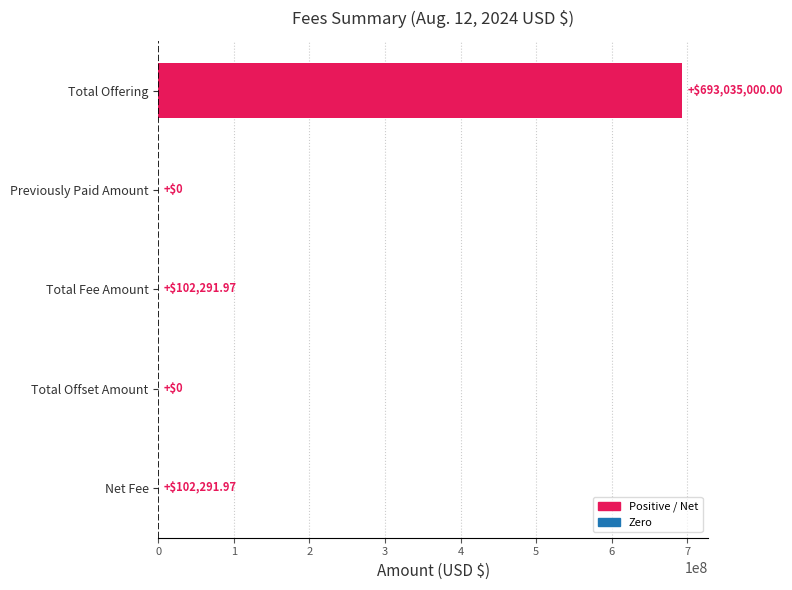

Which category has the highest value across all series?

Total Offering